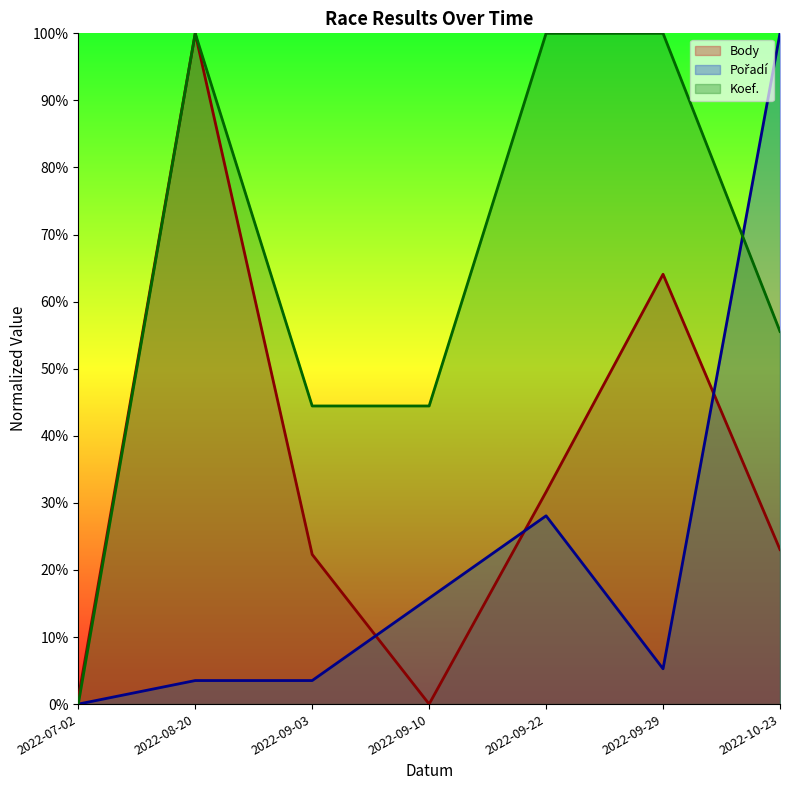

What is the approximate value of Koef. at 2022-09-29?

100.0